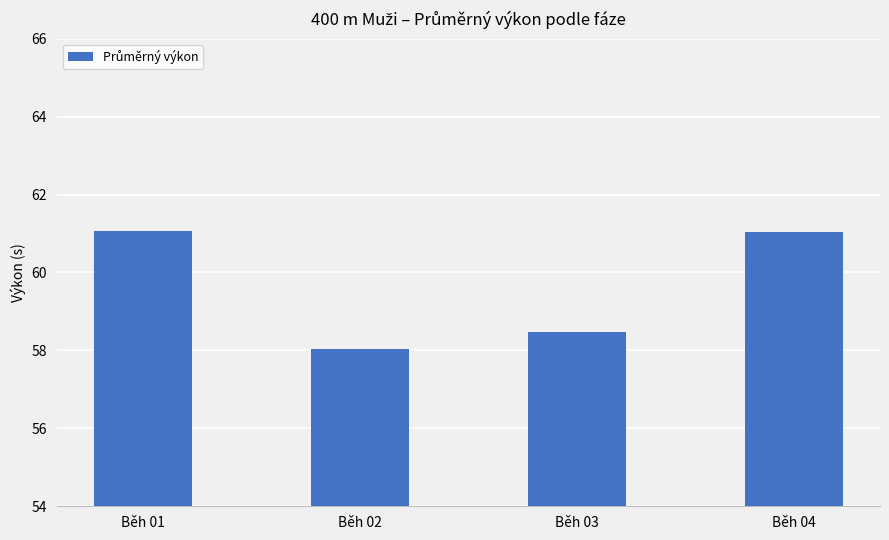

What is the smallest value displayed?

58.0